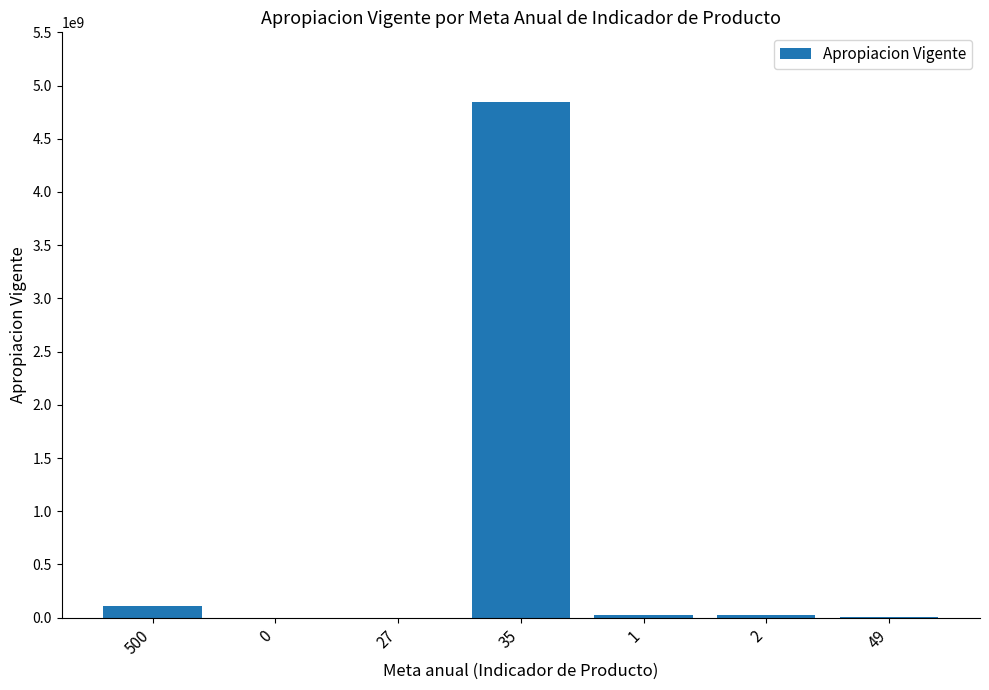

True or false: the data shows 0 at 27.

True